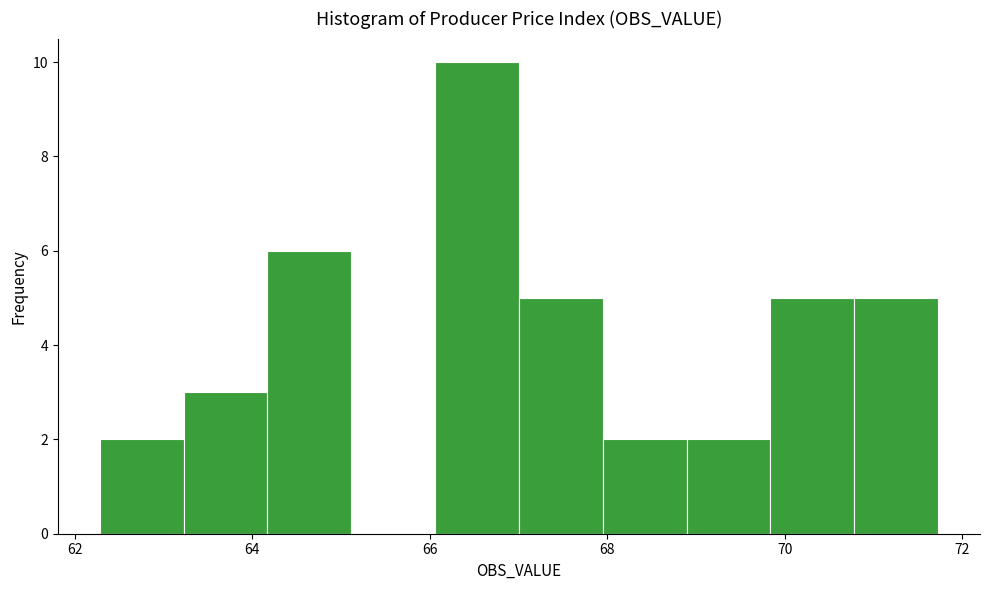

How tall is the bar that spans 70.8 to 71.8 on the x-axis? Neither the bar edges nor the heights are printed on the chart, so give them approximately, as read against the axes.

5